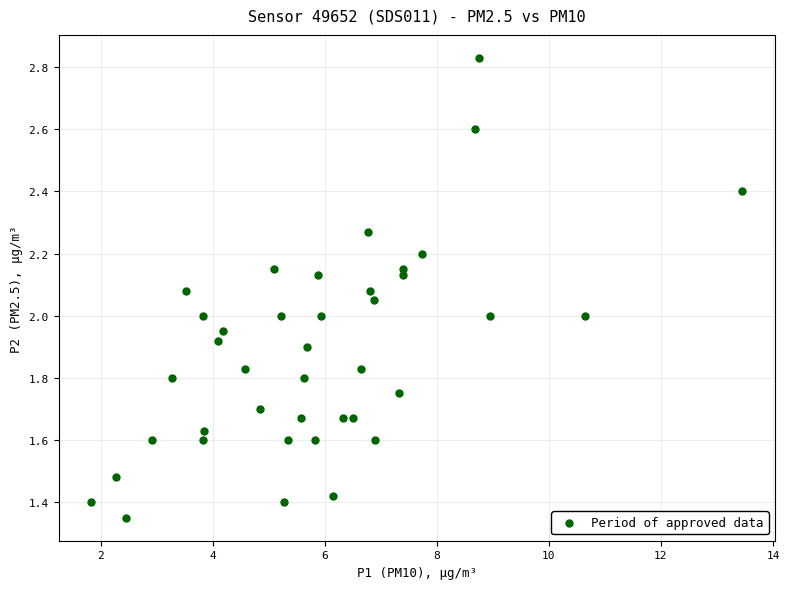

What is the range of X values (max minus min)?

11.6